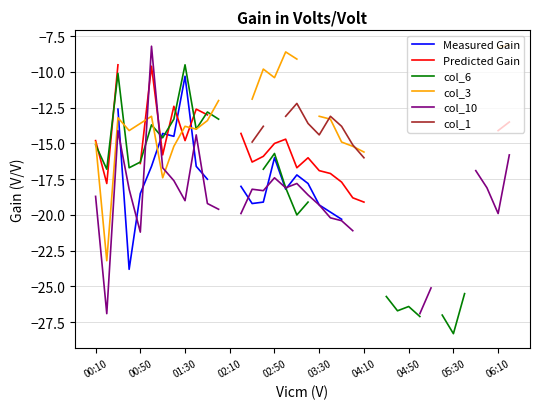

How many data points in col_3 are above -13?

8